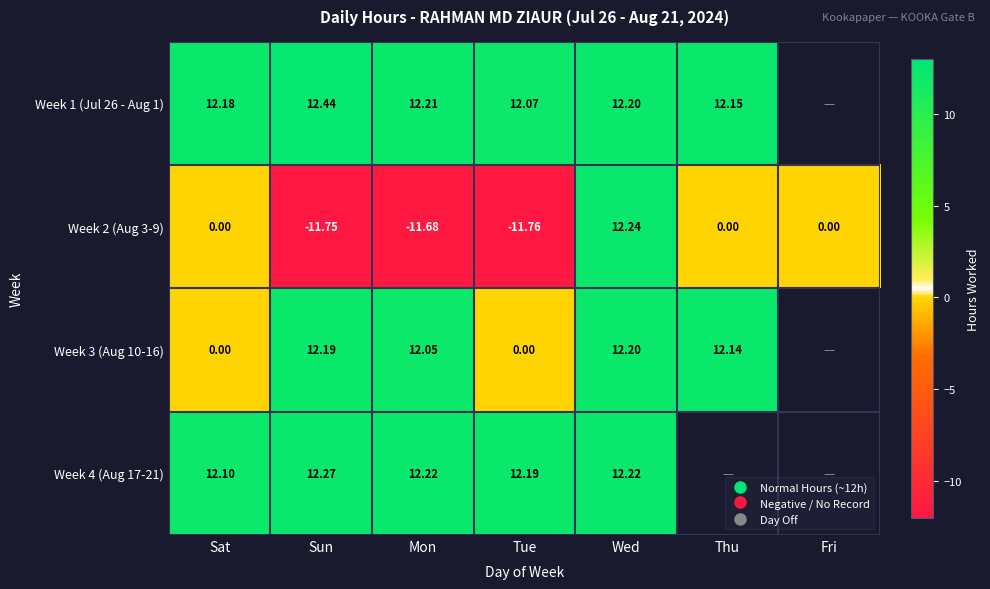

What value does the Week 4 (Aug 17-21) series have at Mon?

12.2